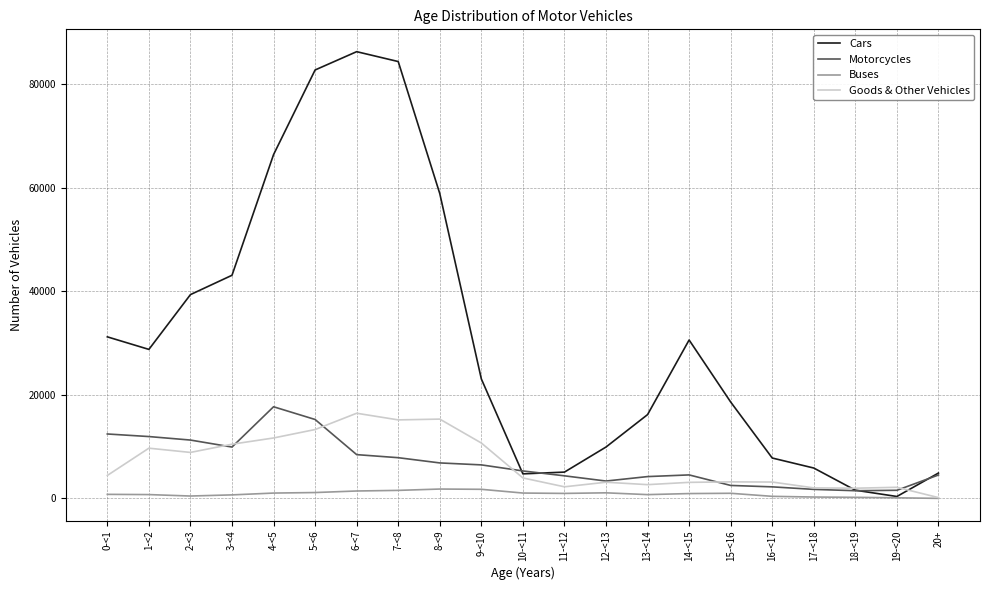

Which series has the largest total across all categories?

Cars